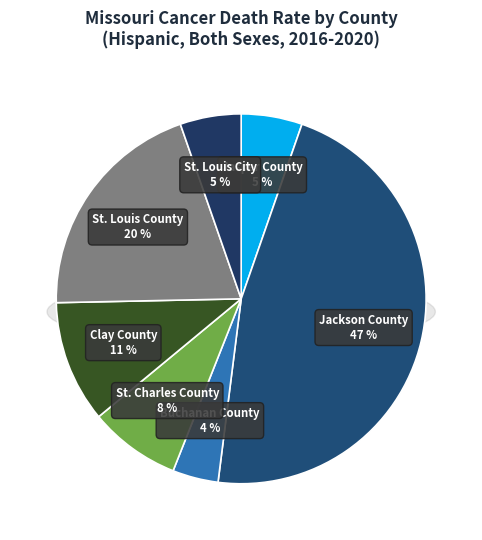

Which category has the smallest portion of the pie?

Buchanan County